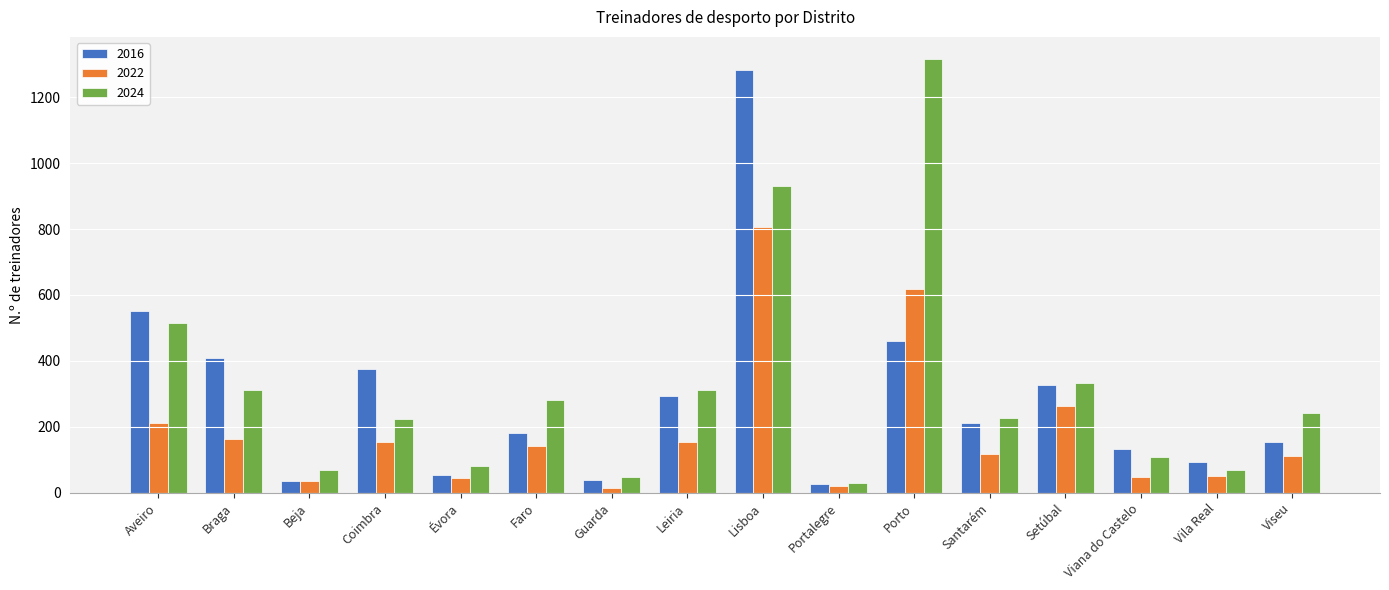

What position from the right is Coimbra?

13